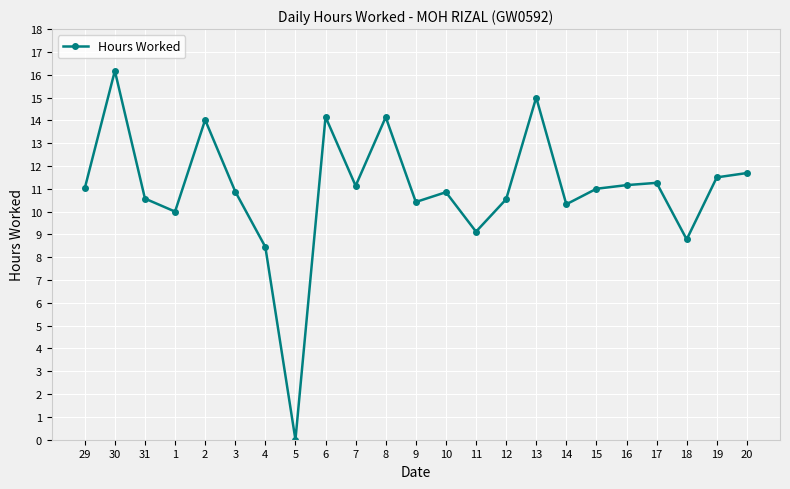

What is the sum of the values at 15 and 30?

27.2